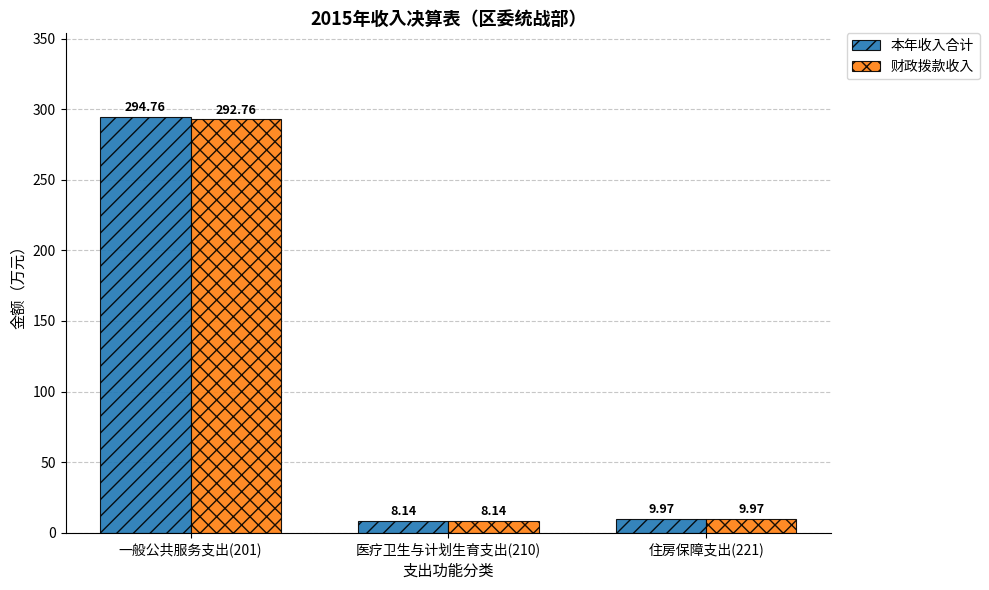

Reading left to right, what are all the values shown in this chart?

本年收入合计: 294.8	8.1	10.0
财政拨款收入: 292.8	8.1	10.0